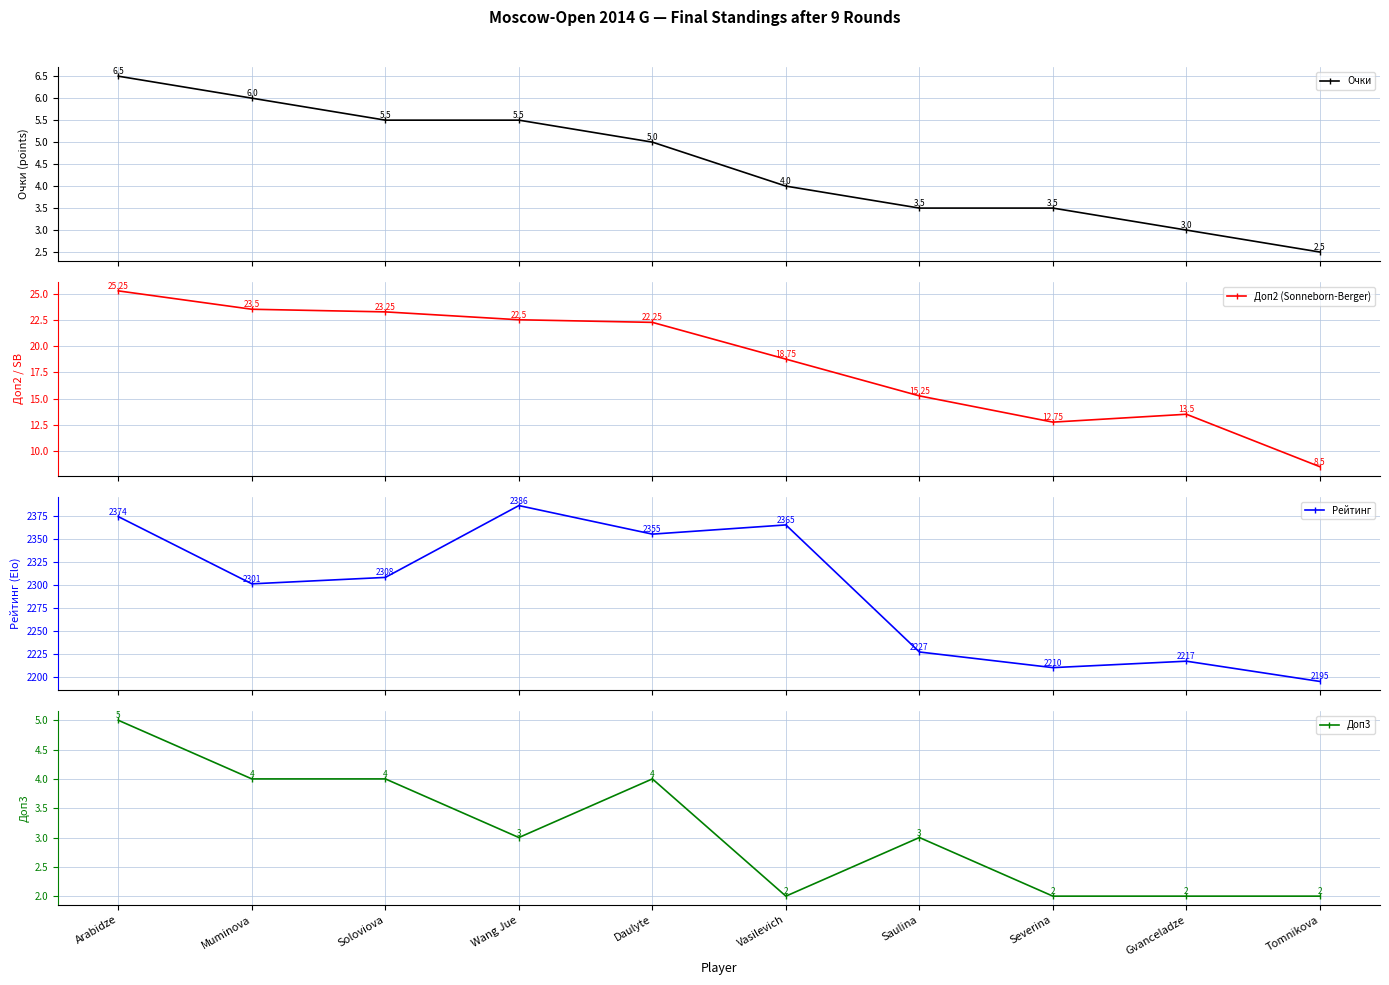

True or false: Рейтинг has a value of 1606.8 at Soloviova.

False